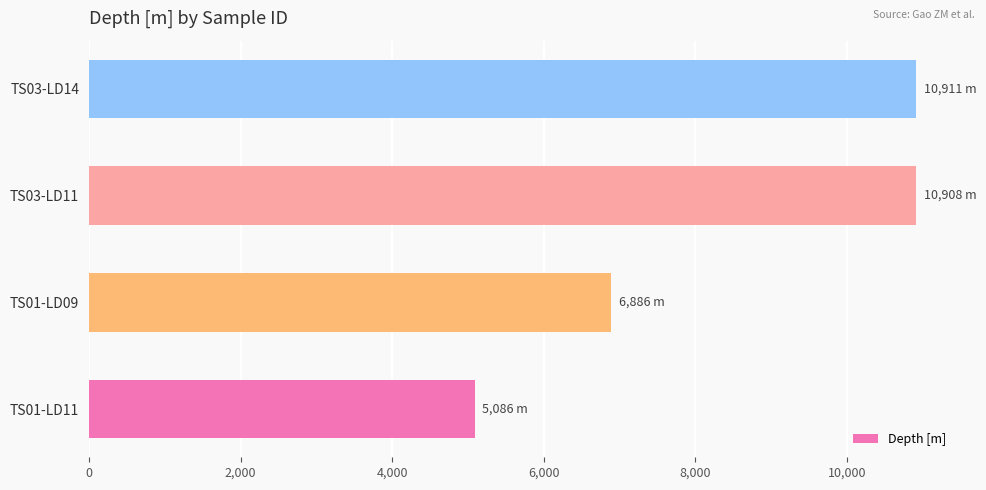

What is the average value?

8448